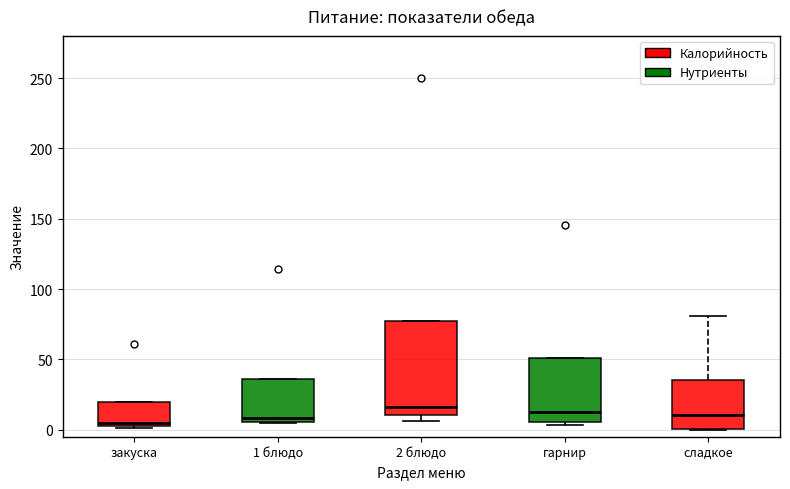

Reading left to right, read every box against the y-axis: the position of its median line, the range the box covers, and the ends of its whiskers. The values are not printed on the chart, so give them approximately, as read against the axis.

закуска: median 5 (just above the box's lower edge), box 5 to 20, whiskers 0 to 20
1 блюдо: median 10, box 5 to 35, whiskers 5 to 35
2 блюдо: median 15, box 10 to 80, whiskers 5 to 80
гарнир: median 15, box 5 to 50, whiskers 5 (just below the box's lower edge) to 50
сладкое: median 10, box 0 to 35, whiskers 0 to 80